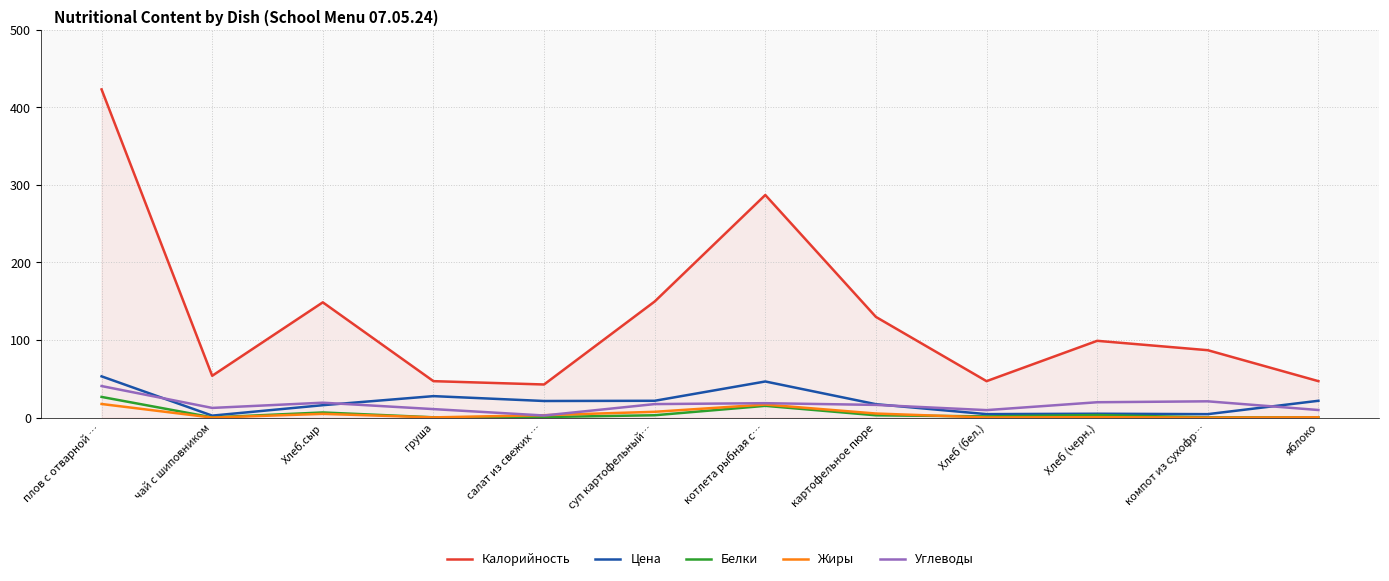

Which series has the widest spread of values?

Калорийность